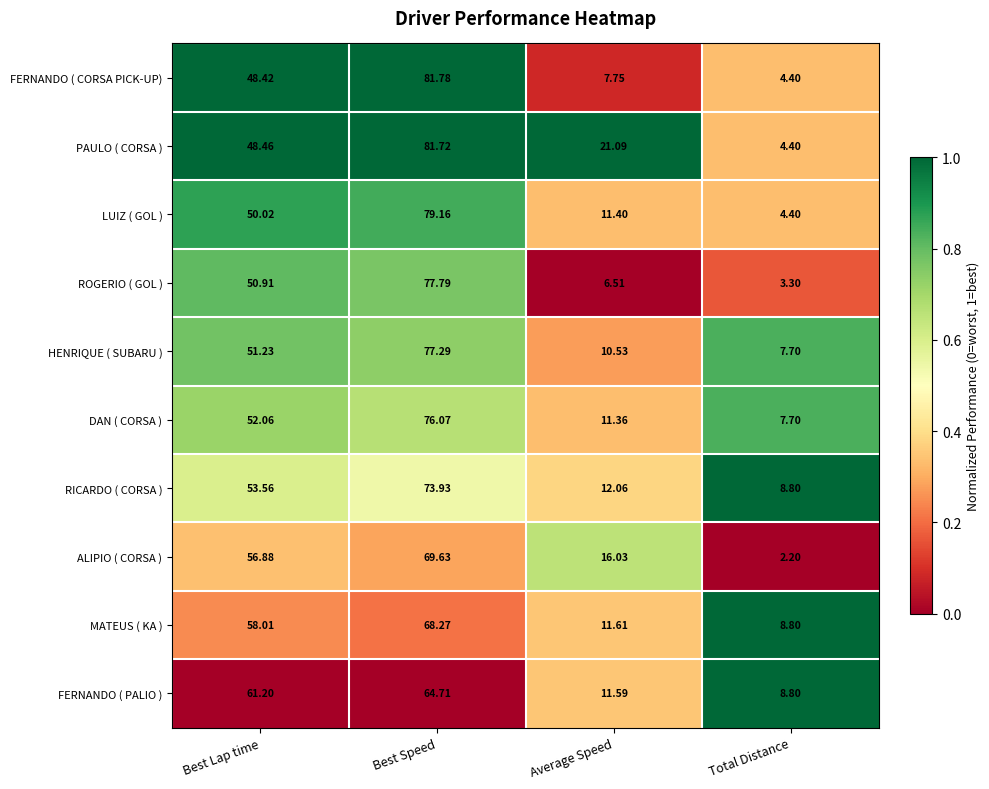

Rank the categories by MATEUS ( KA ) value from lowest to highest.

Total Distance, Average Speed, Best Lap time, Best Speed